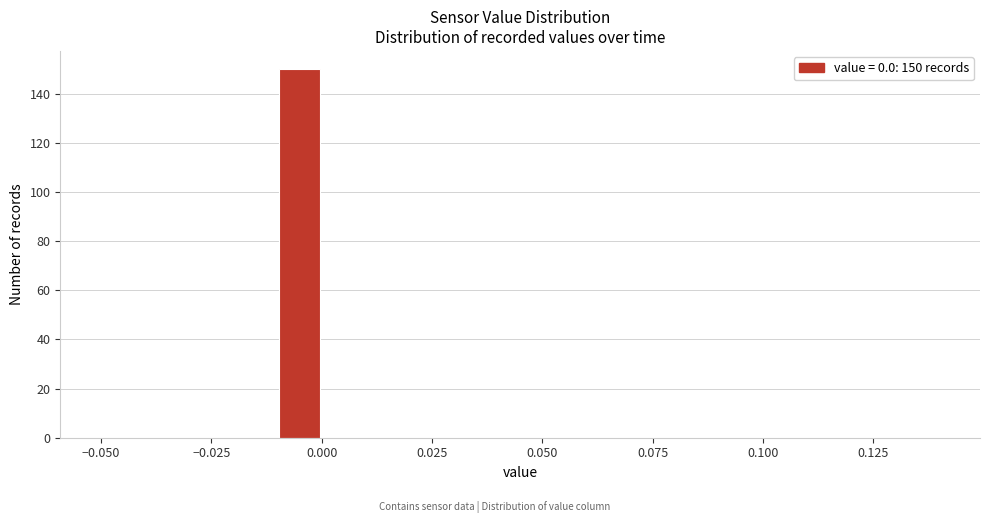

Around what value on the x-axis is the tallest bar? Give the approximate position of its centre, as read against the axis.

-0.005